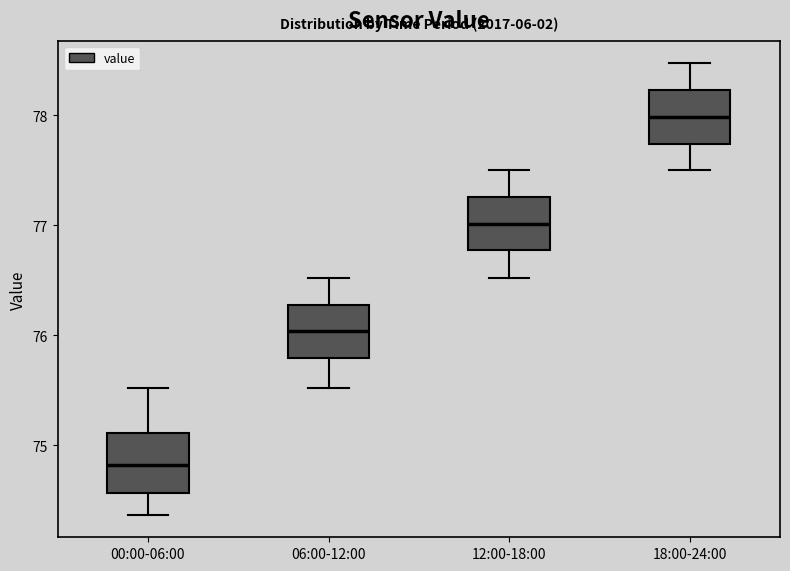

Reading left to right, transcribe this box plot: for each box, give where its median line is, the range the box spans, and where its two whiskers end, as read against the y-axis. The values are not printed on the chart, so give them approximately, as read against the axis.

00:00-06:00: median 74.8, box 74.6 to 75.1, whiskers 74.4 to 75.5
06:00-12:00: median 76.0, box 75.8 to 76.3, whiskers 75.5 to 76.5
12:00-18:00: median 77.0, box 76.8 to 77.3, whiskers 76.5 to 77.5
18:00-24:00: median 78.0, box 77.7 to 78.2, whiskers 77.5 to 78.5